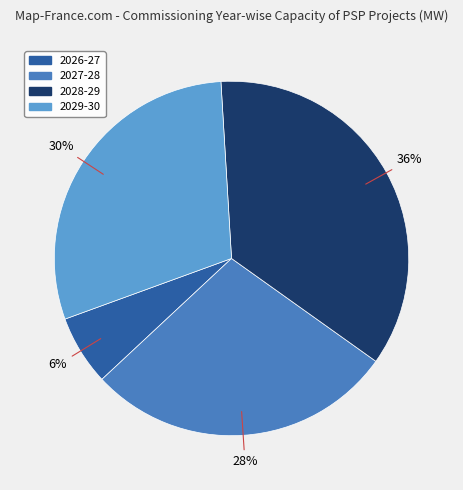

Is the sum of 2028-29 and 2026-27 greater than half?

No